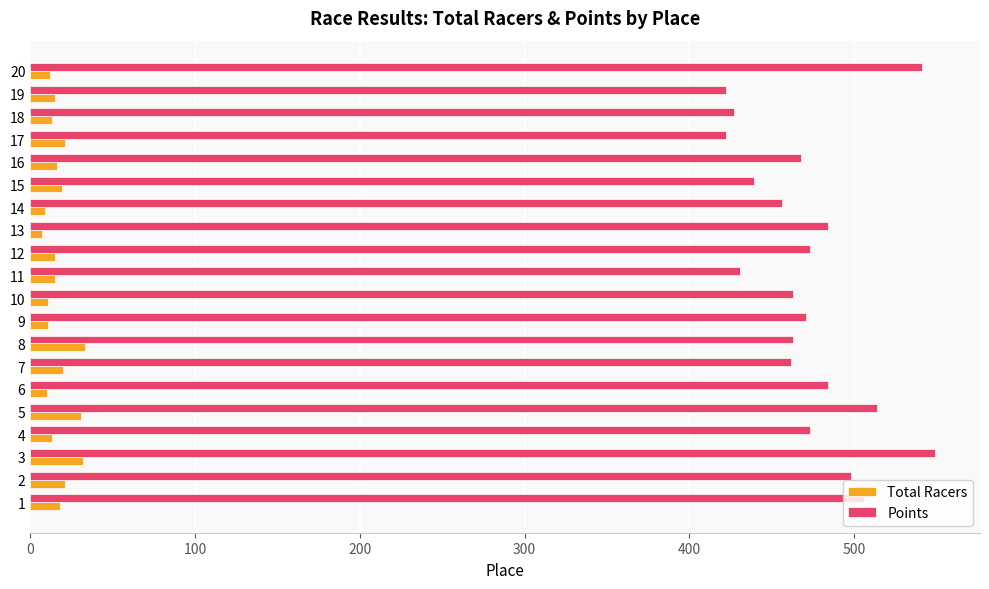

Is it true that Points equals 484 at 13?

True